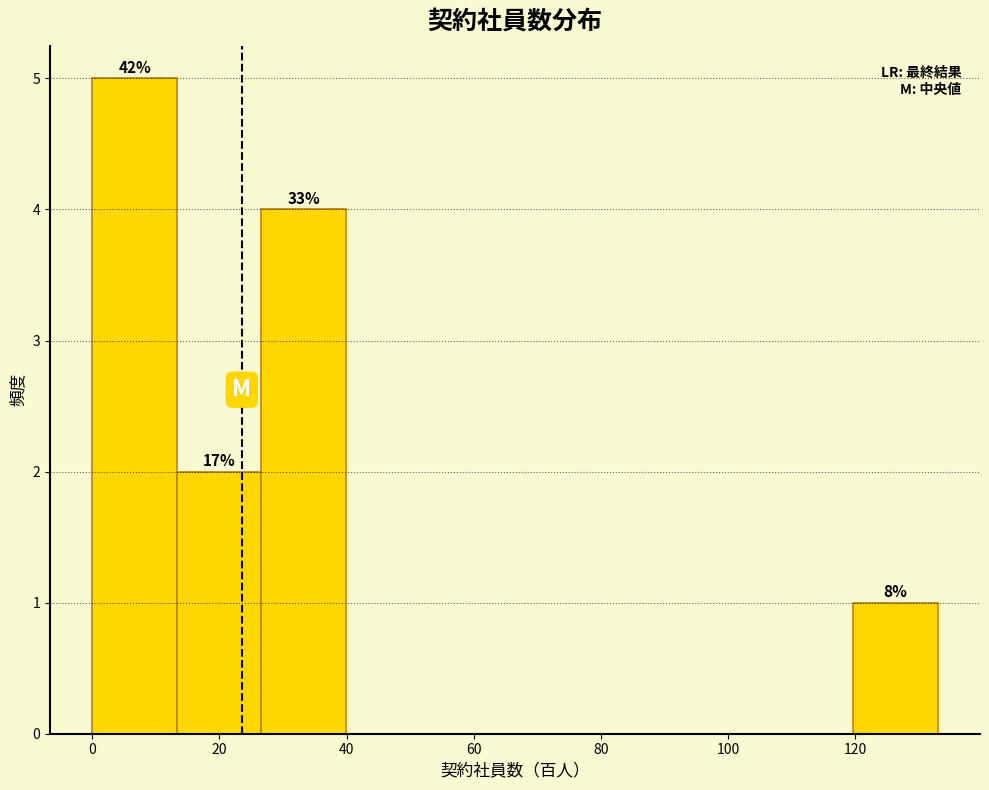

Which range on the x-axis has the tallest bar?

0 to 14